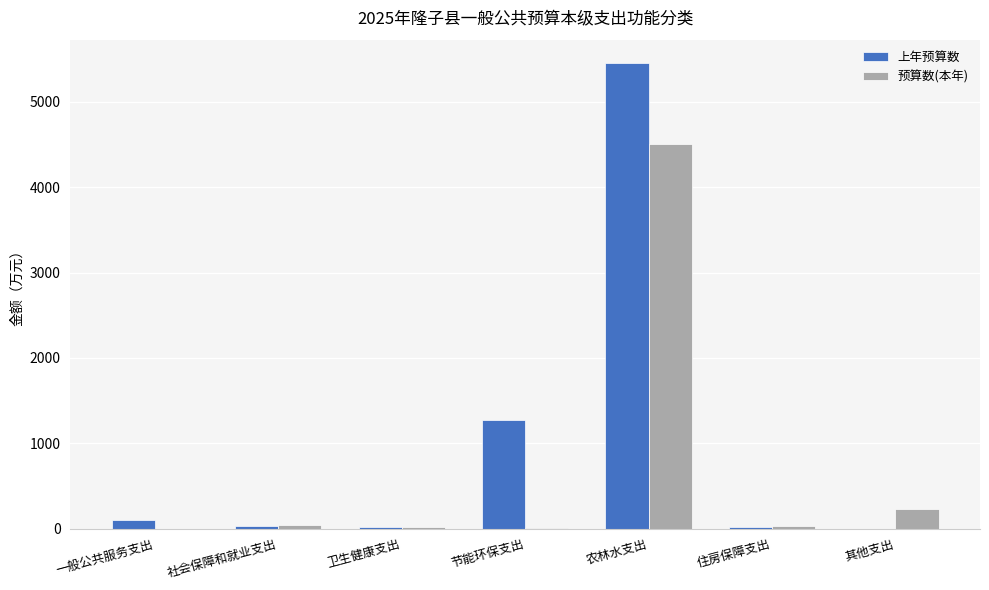

How many data points in 预算数(本年) are above 27?

4